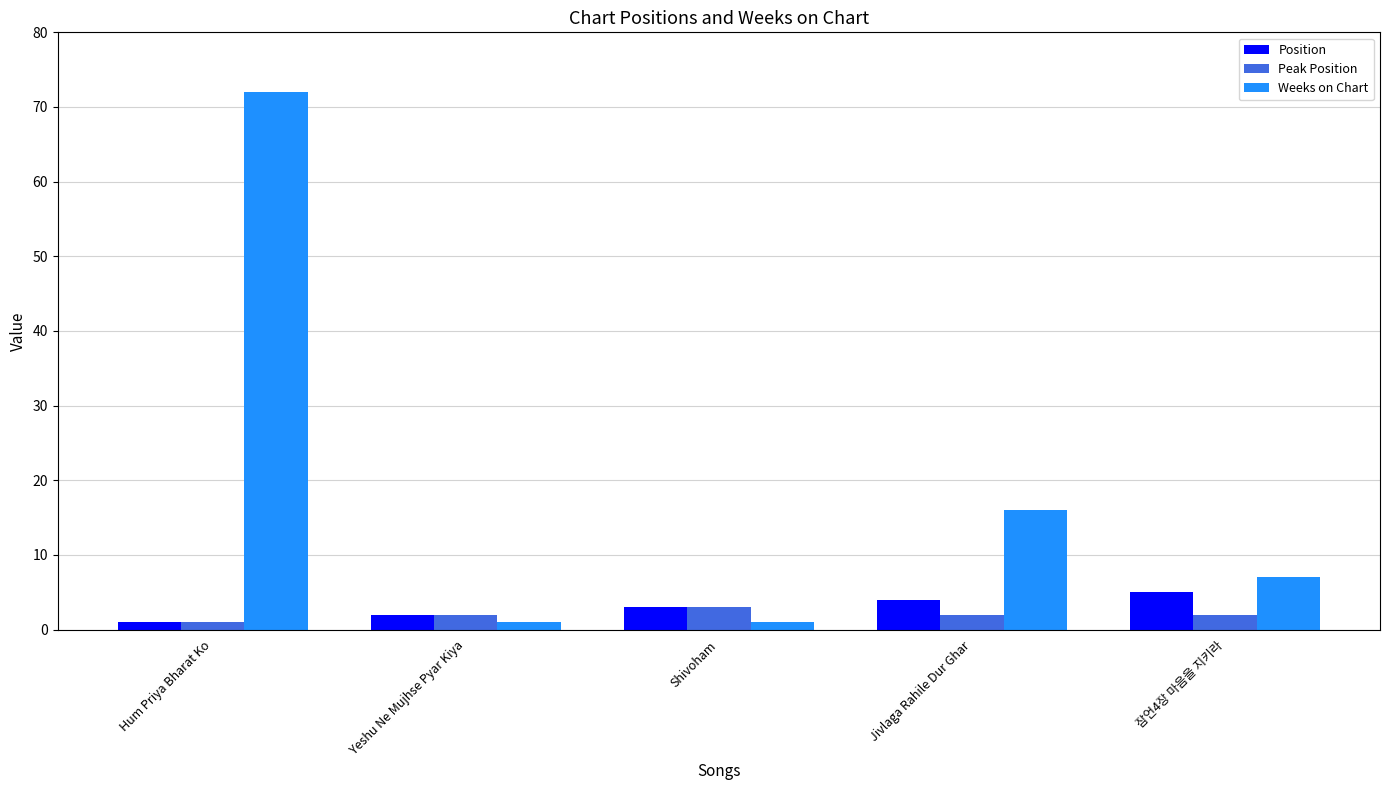

Is it true that Weeks on Chart equals 72 at Hum Priya Bharat Ko?

True